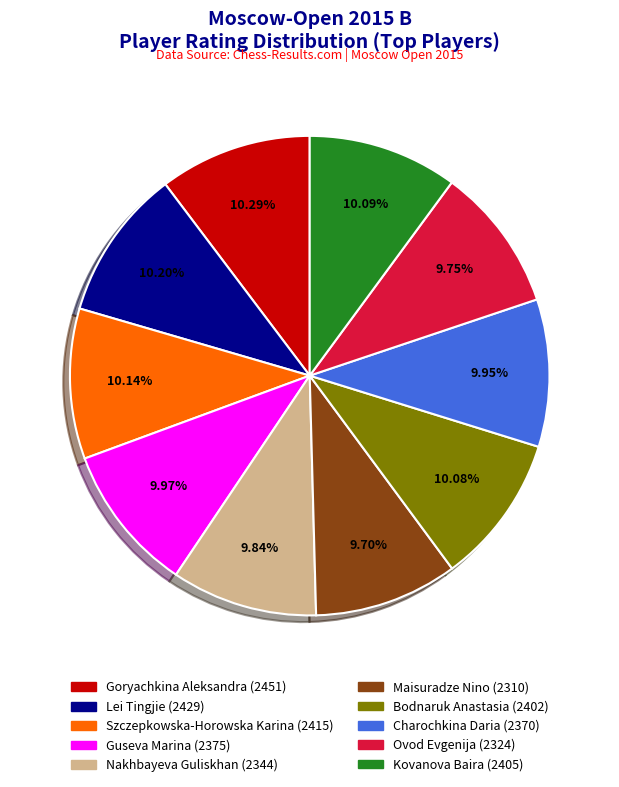

What percentage is the Nakhbayeva Guliskhan slice, to the nearest percent?

10%